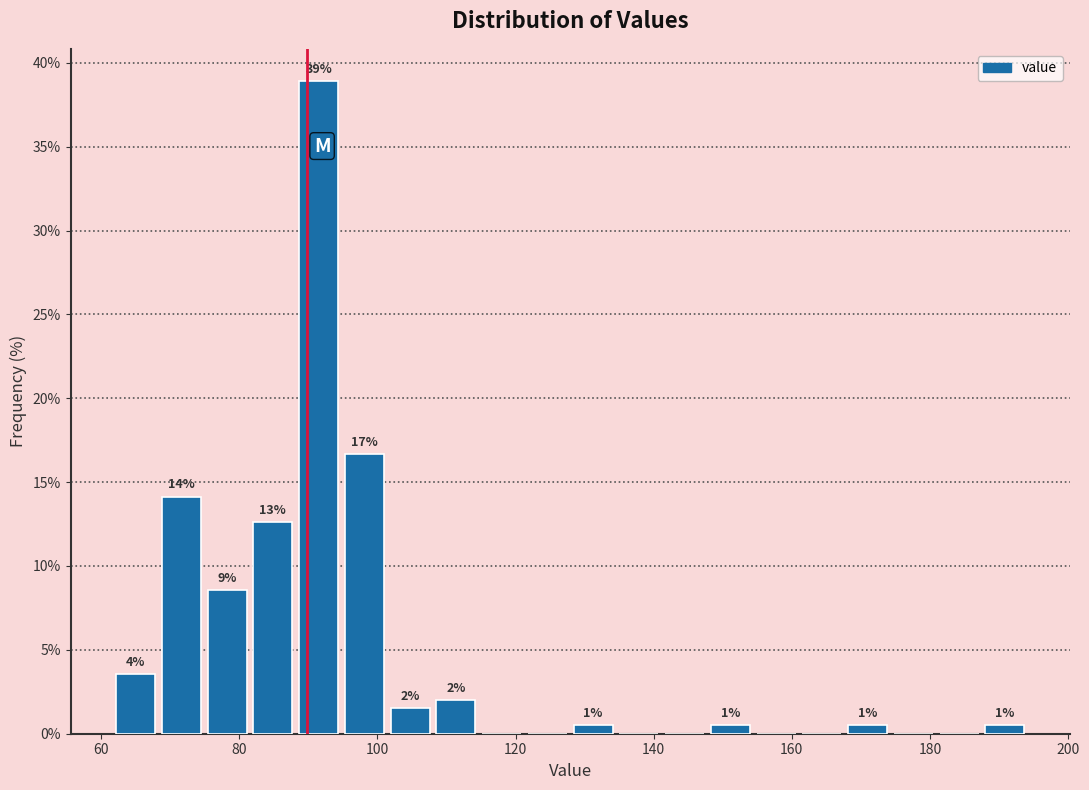

Read against the x-axis, roughly where is the centre of the tallest bar?

92